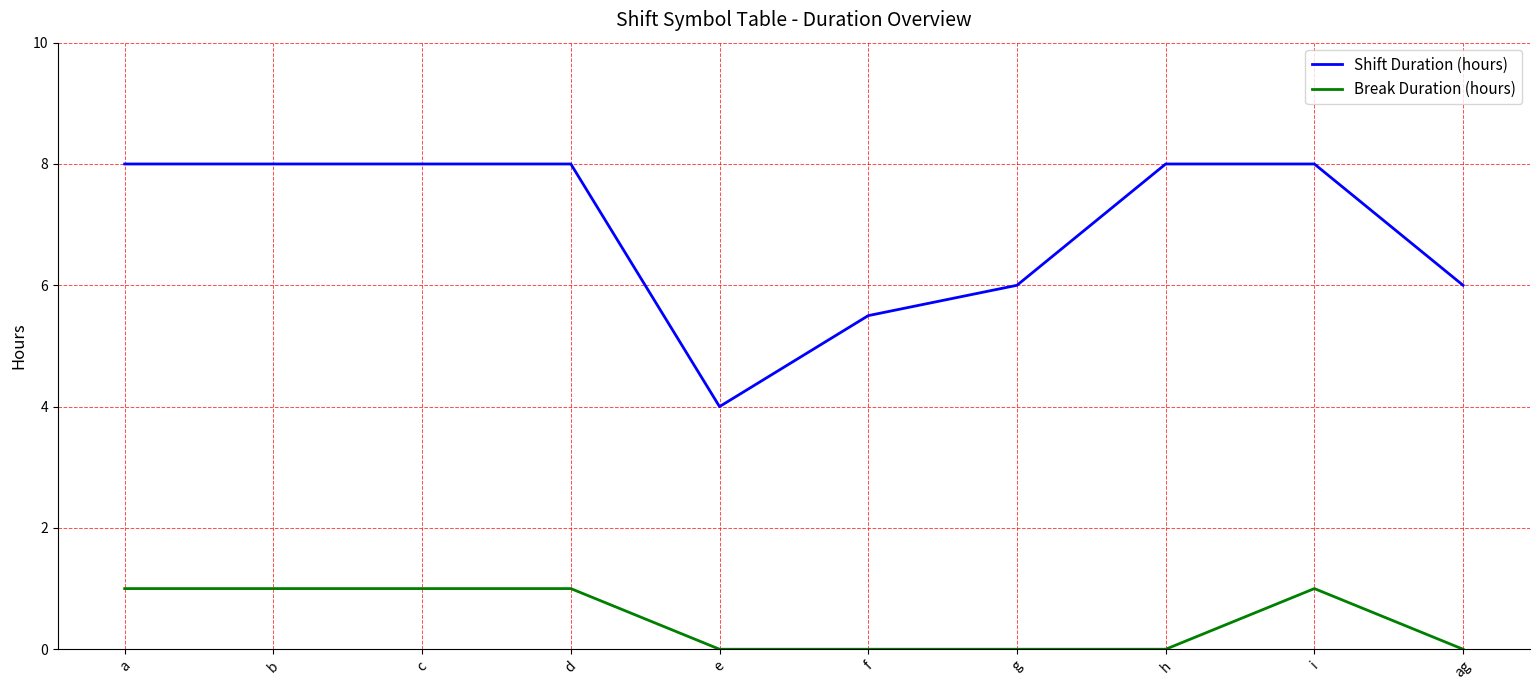

Which series has the largest total across all categories?

Shift Duration (hours)